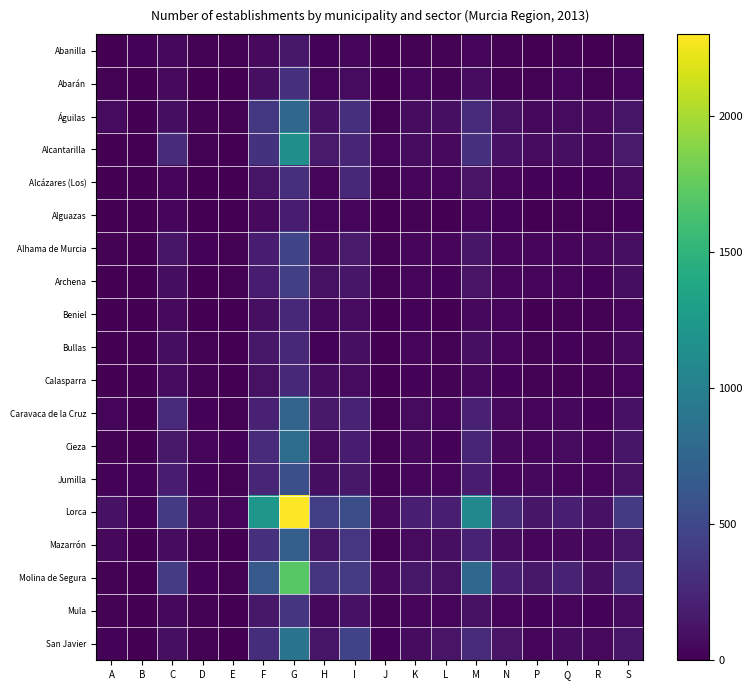

How many distinct data groups are displayed?

19